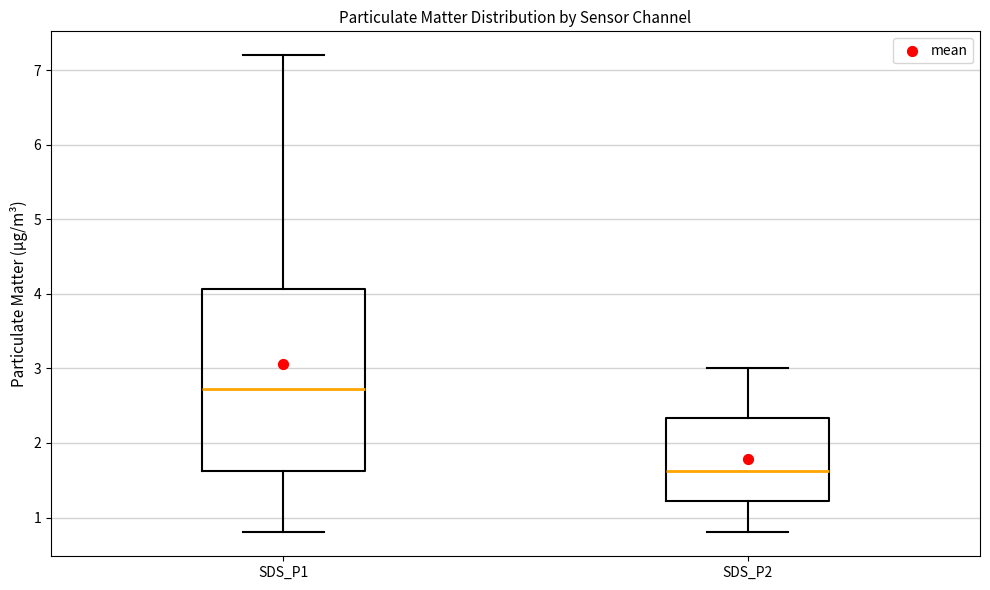

Comparing the boxes themselves (not the whiskers), which one is the tallest?

SDS_P1